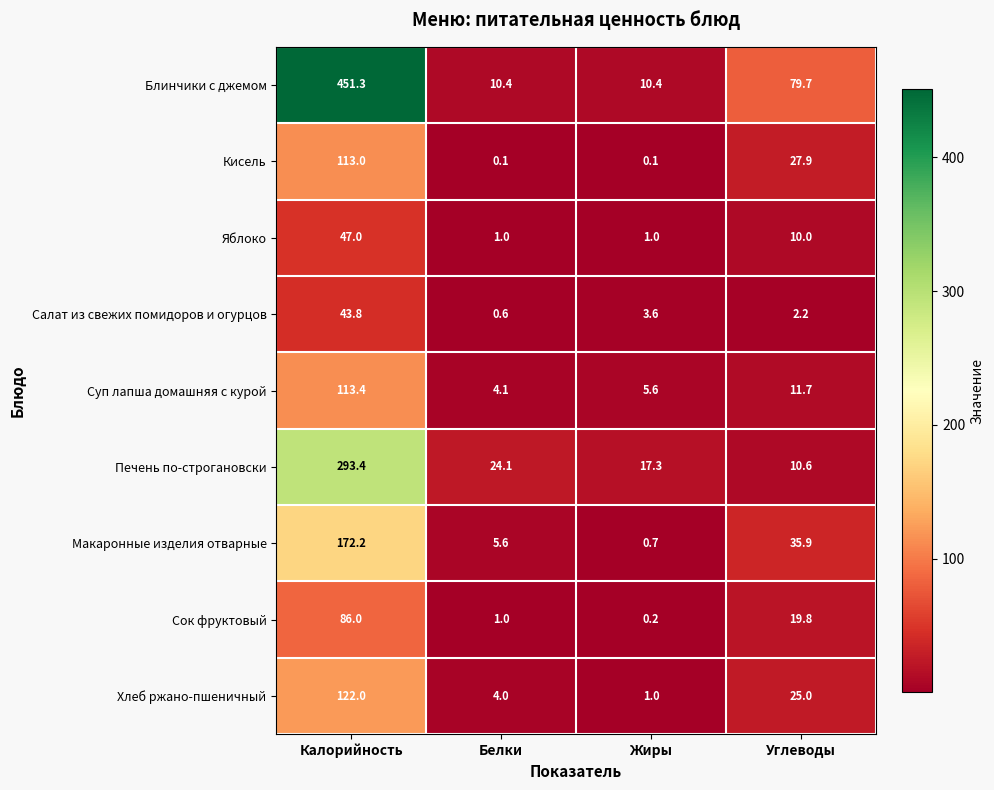

At Калорийность, list the series in order from smallest to largest.

Салат из свежих помидоров и огурцов, Яблоко, Сок фруктовый, Кисель, Суп лапша домашняя с курой, Хлеб ржано-пшеничный, Макаронные изделия отварные, Печень по-строгановски, Блинчики с джемом